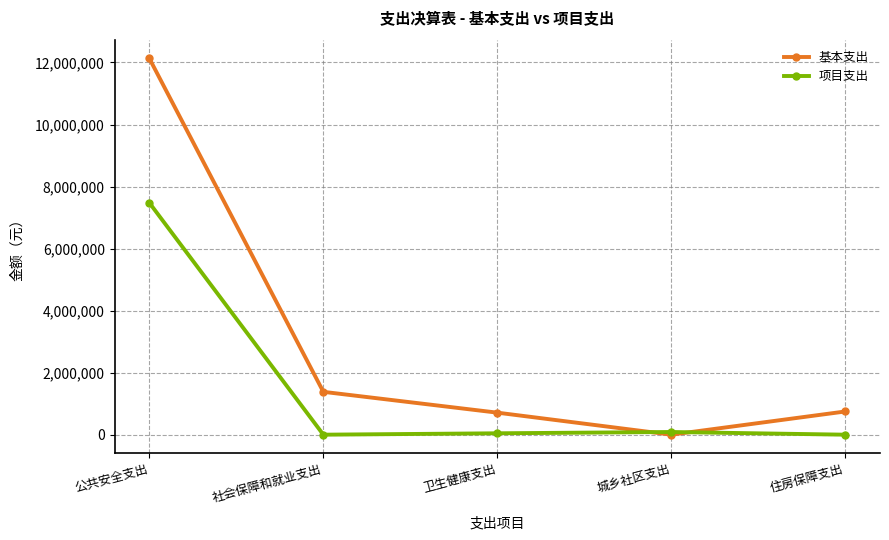

List the series in order of their peak value, highest first.

基本支出, 项目支出